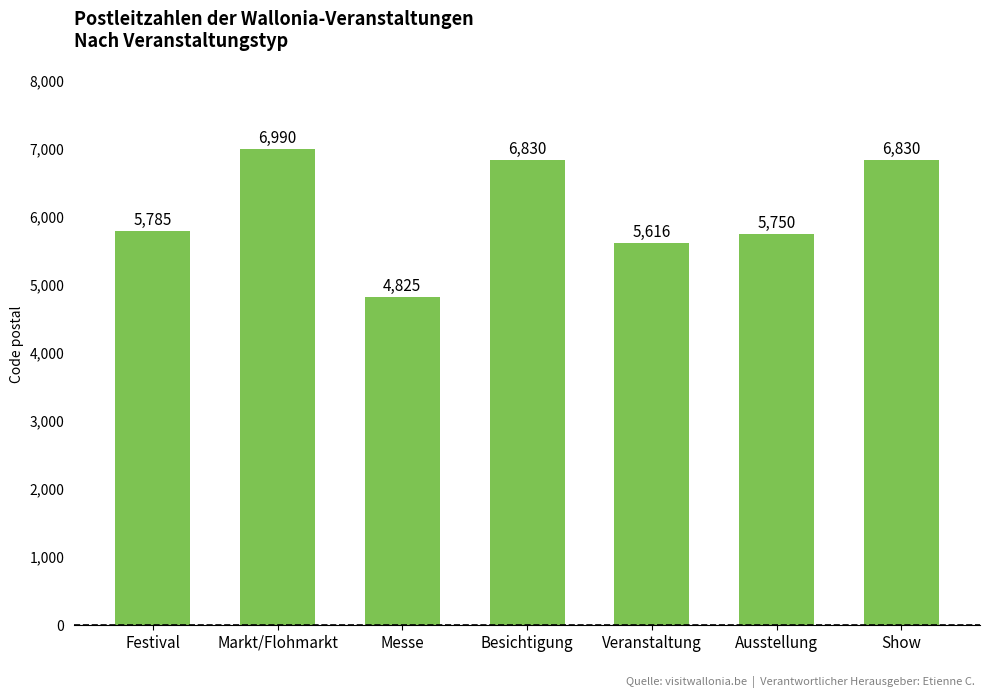

Is it true that the value at Besichtigung is 1611?

False